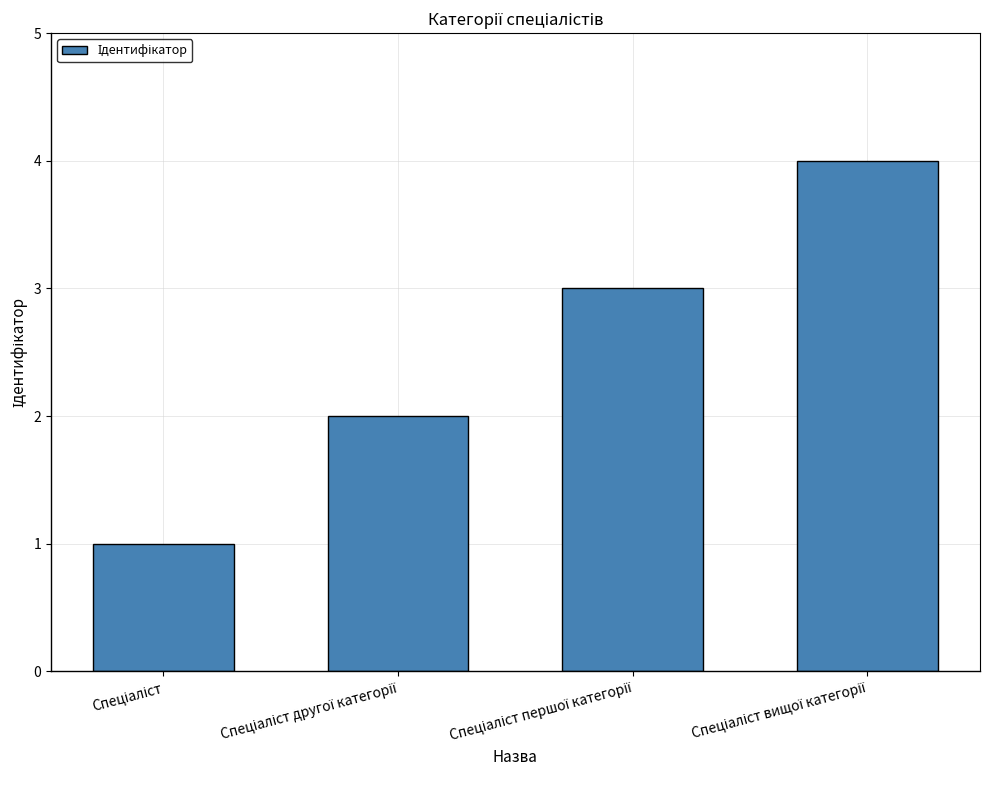

Reading left to right, what are all the values shown in this chart?

1	2	3	4